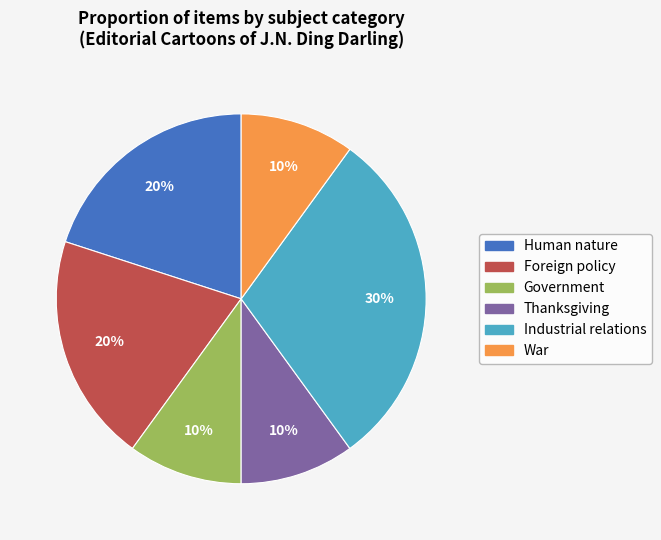

Is there any slice that represents more than half of the pie?

No